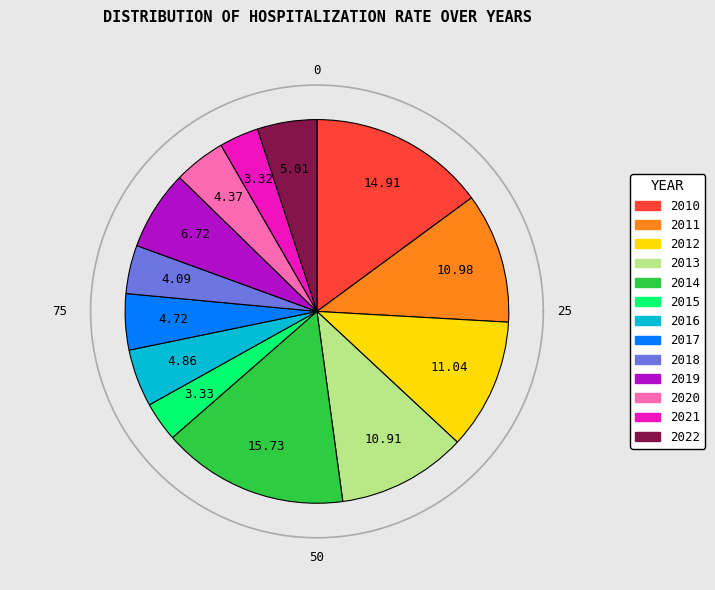

How many slices are in this pie chart?

13